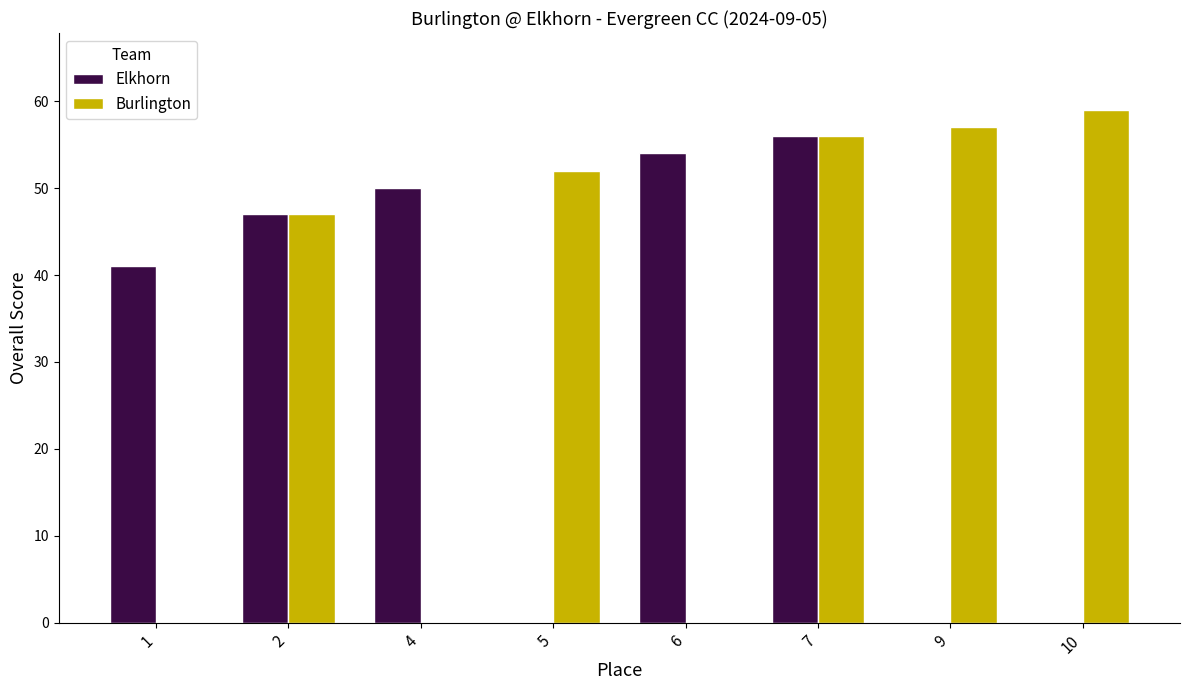

Which series changed the most between 1 and 5?

Burlington